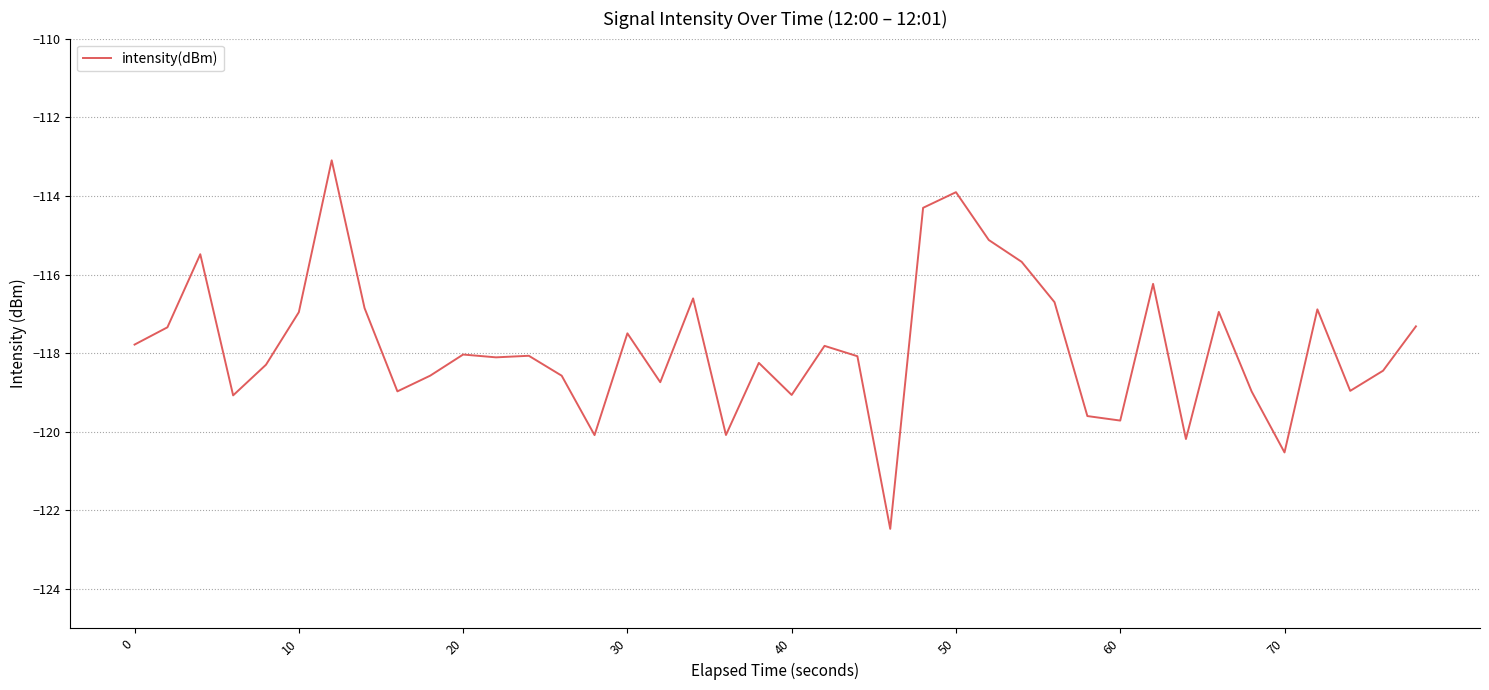

What is the minimum value shown in the chart?

-122.5